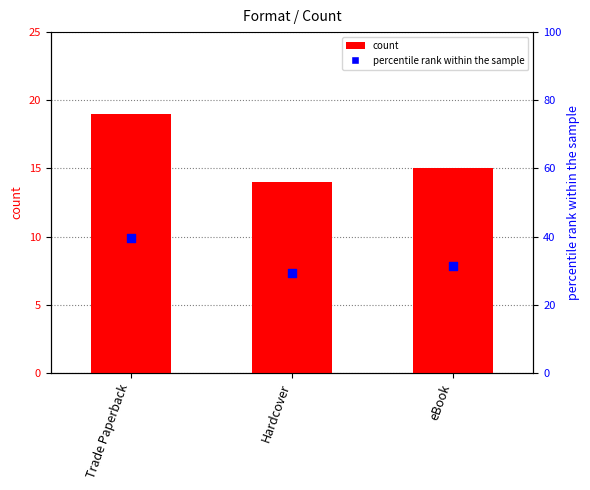

What is the total value across all series at Hardcover?

43.2